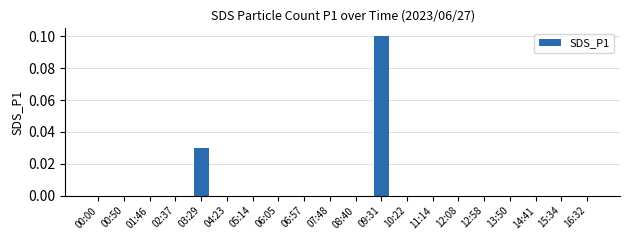

Is it true that the value at 14:41 is 0.1?

False